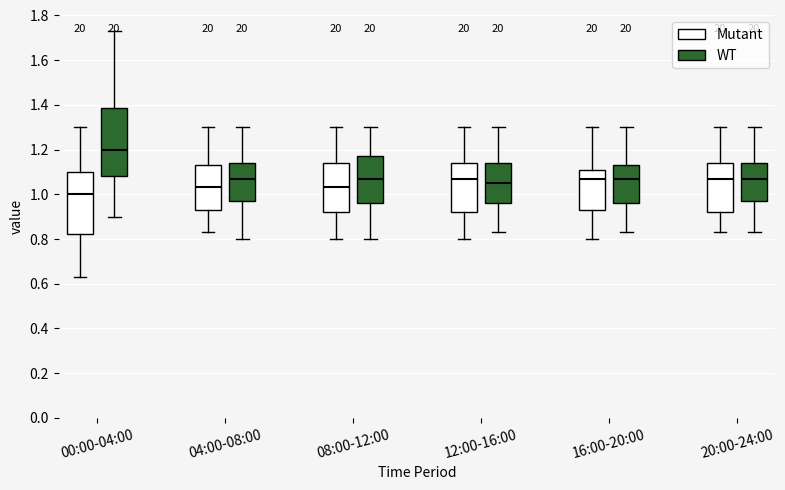

Which box is the tallest, from its lower edge to its upper edge?

00:00-04:00 (WT)